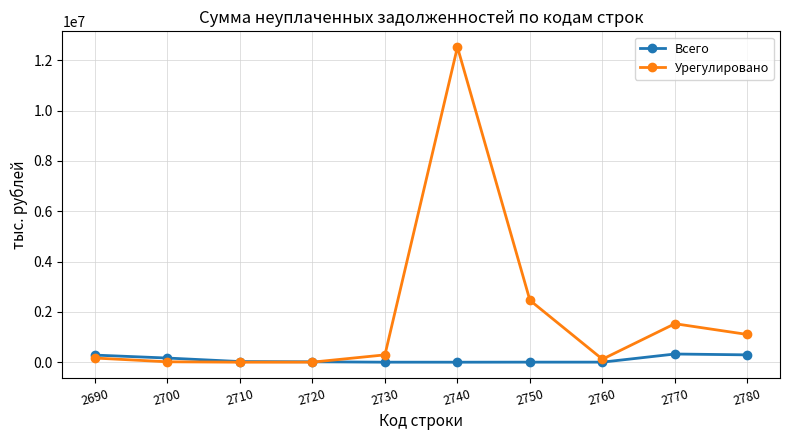

At which category is the sum across all series the highest?

2740